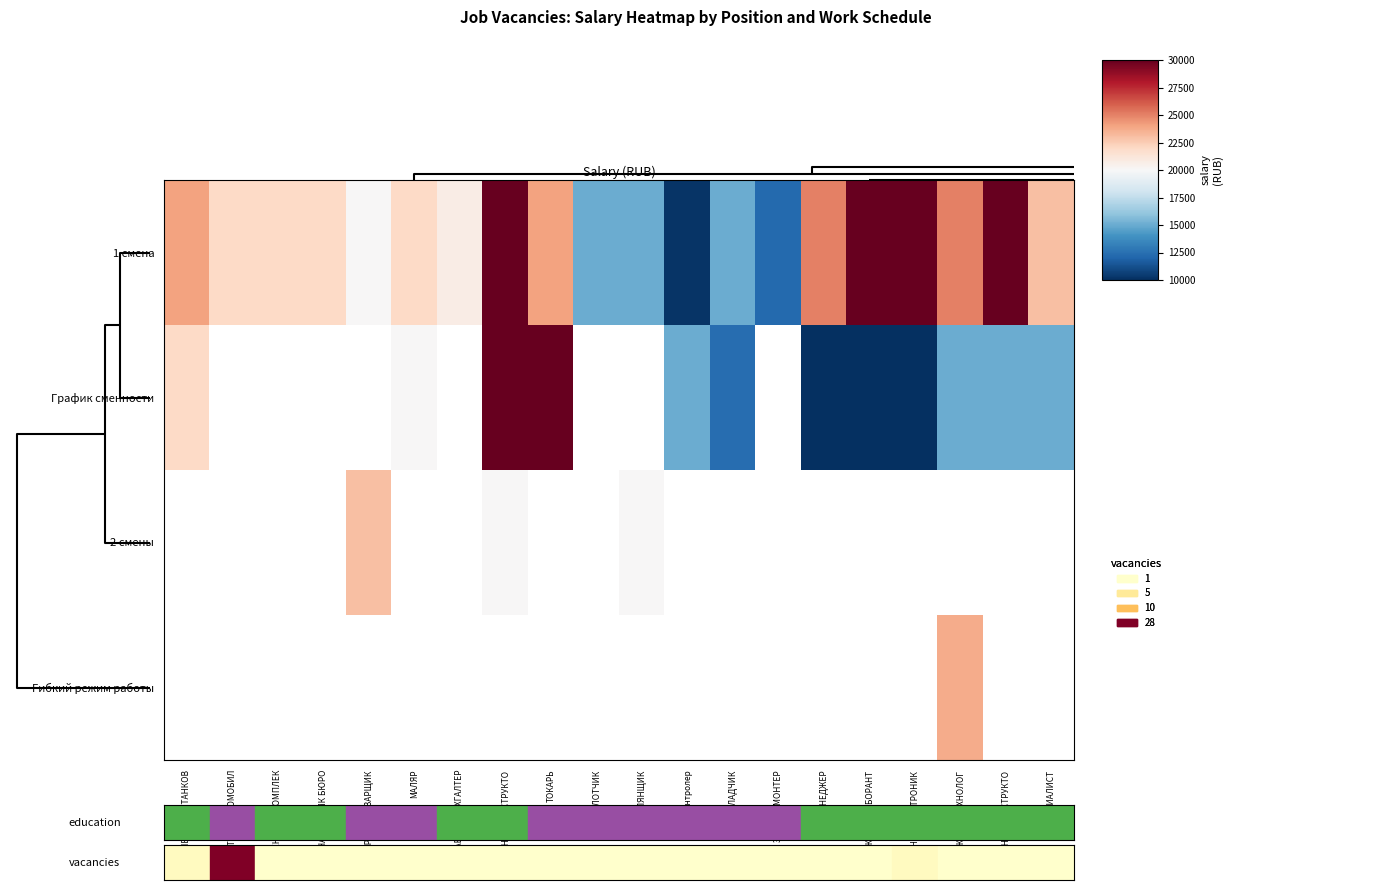

List the series in order of their peak value, highest first.

1 смена, График сменности, 2 смены, Гибкий режим работы